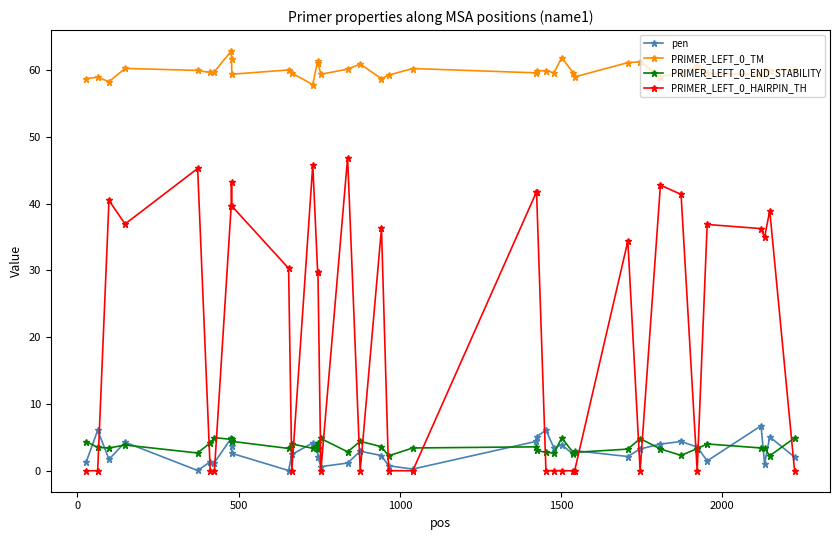

True or false: PRIMER_LEFT_0_HAIRPIN_TH and PRIMER_LEFT_0_TM cross at least once.

False